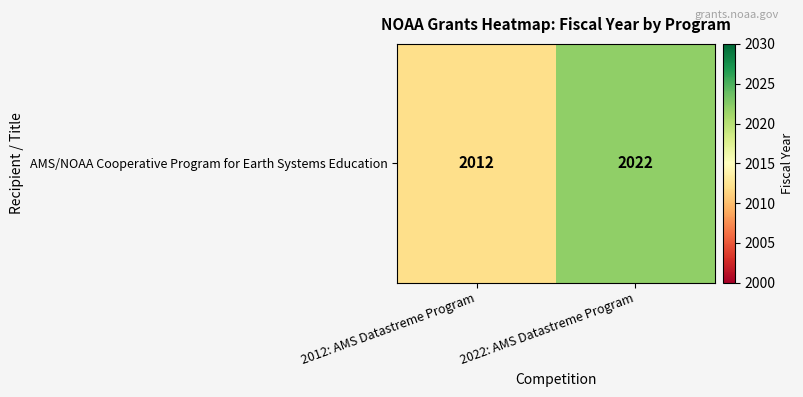

Which has a higher value, 2012: AMS Datastreme Program or 2022: AMS Datastreme Program?

2022: AMS Datastreme Program